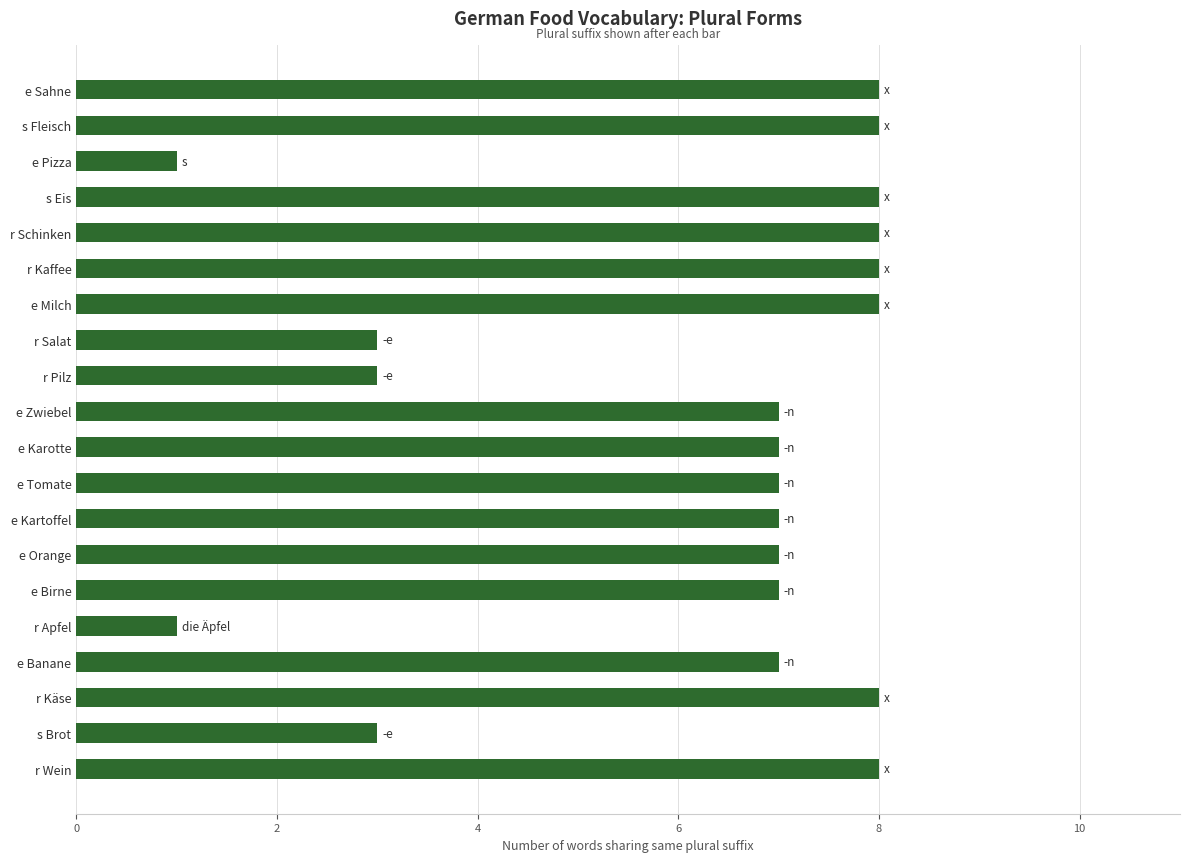

What is the label of the 1st bar from the top?

e Sahne